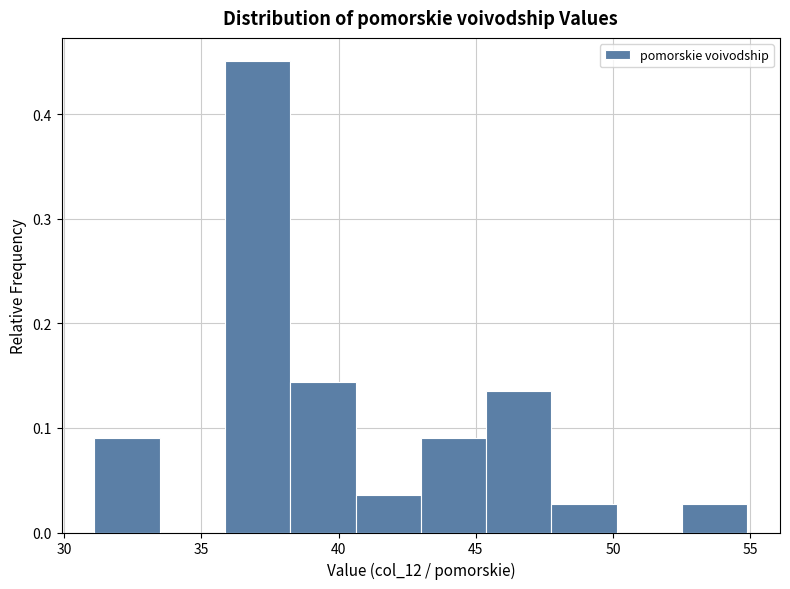

Reading left to right, list every bar in this chart as the range it spans on the x-axis followed by its height. Neither the bar edges nor the heights are printed on the chart, so give them approximately, as read against the axes.

31.0 to 33.5: 0.09
33.5 to 36.0: 0
36.0 to 38.0: 0.45
38.0 to 40.5: 0.14
40.5 to 43.0: 0.04
43.0 to 45.5: 0.09
45.5 to 48.0: 0.14
48.0 to 50.0: 0.03
50.0 to 52.5: 0
52.5 to 55.0: 0.03